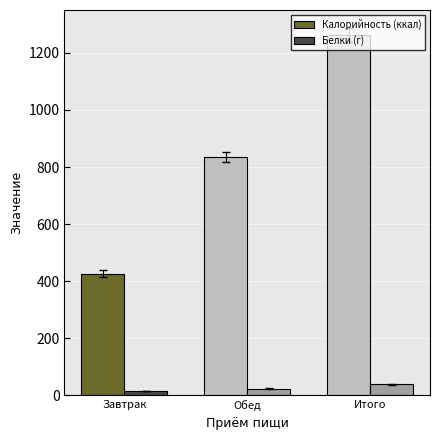

Which series changed the most between Обед and Итого?

Калорийность (ккал)